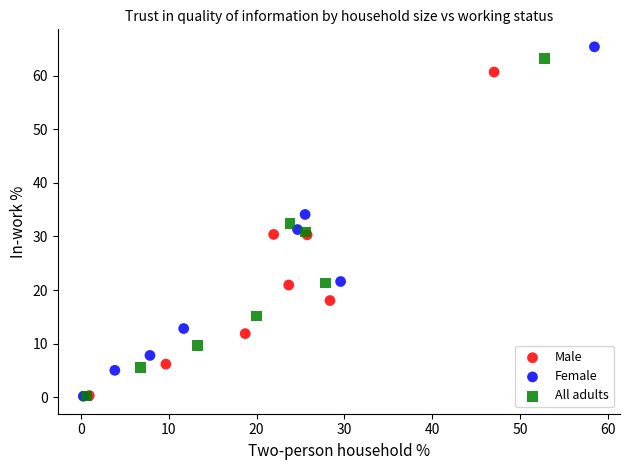

Which series has the largest Y range (max minus min)?

Female